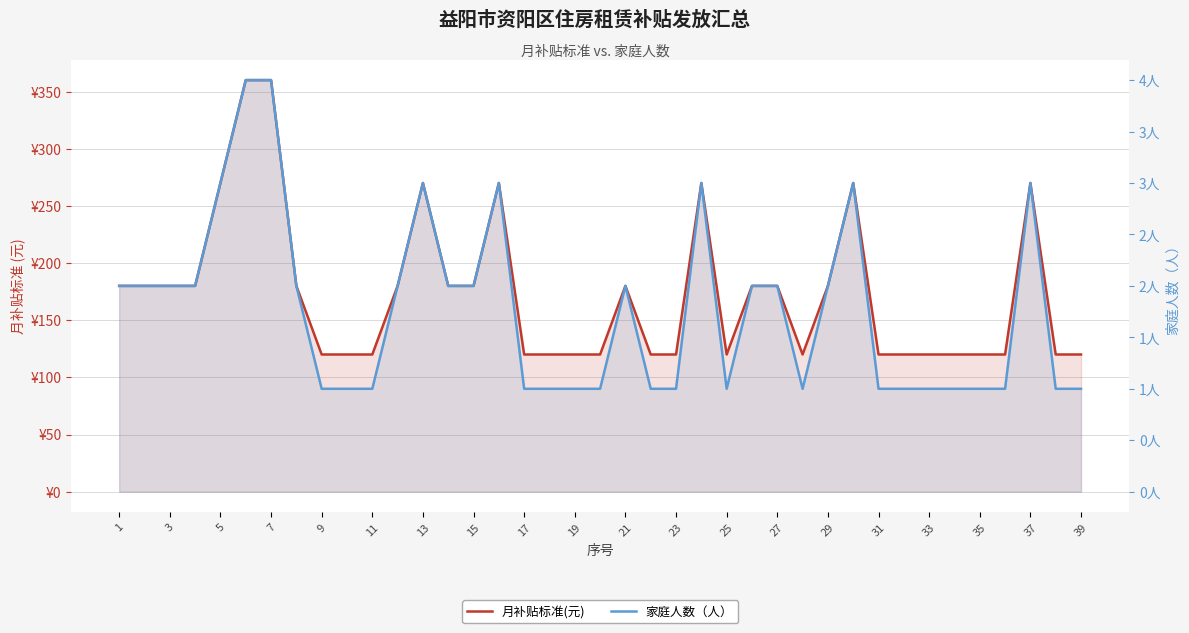

True or false: 家庭人数（人） has a value of 2 at 31.

False